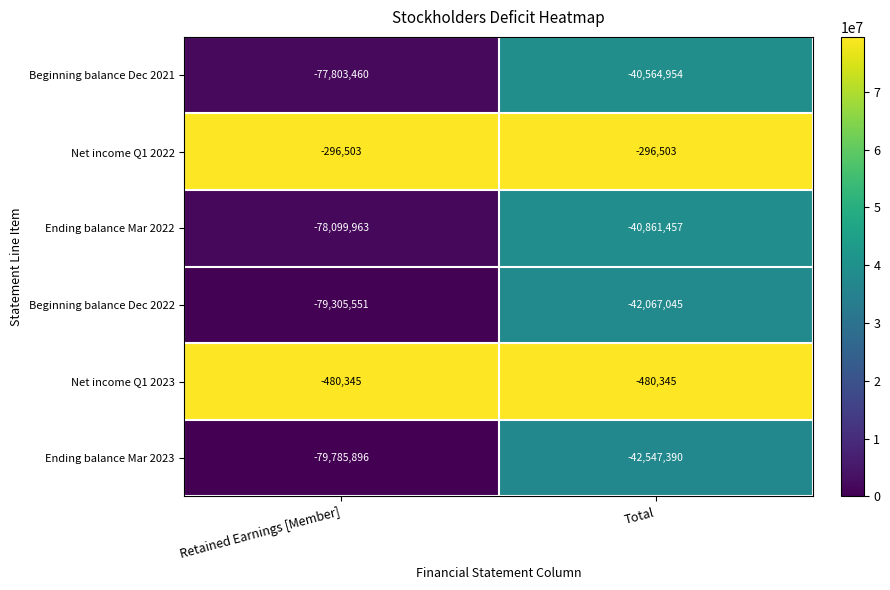

Which category has the lowest value across all series?

Retained Earnings [Member]